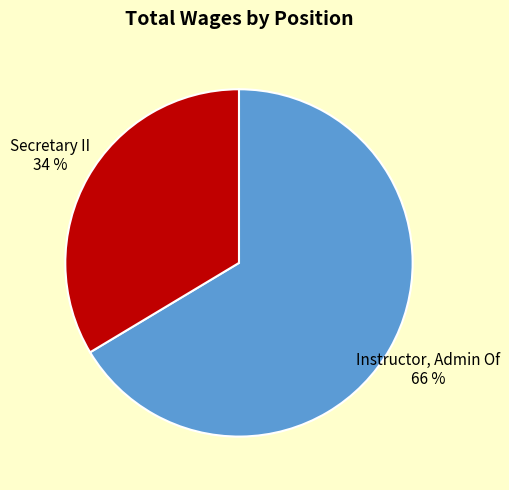

Is it true that Secretary II is 34% of the pie?

True